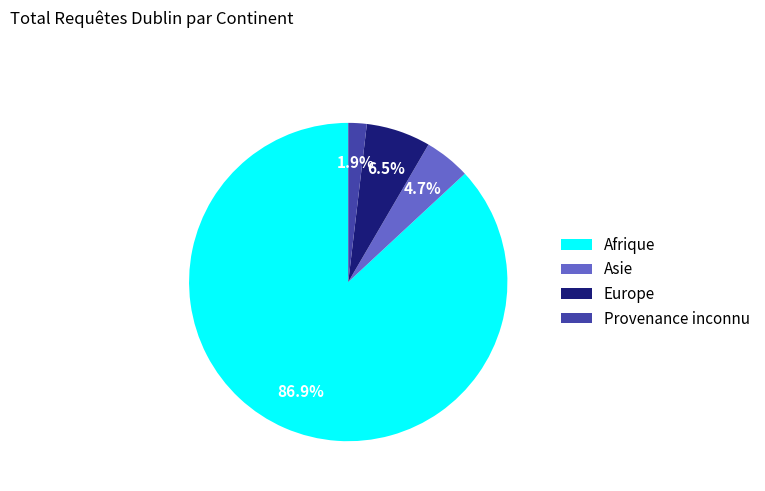

Do Asie and Provenance inconnu together represent more than half of the pie?

No